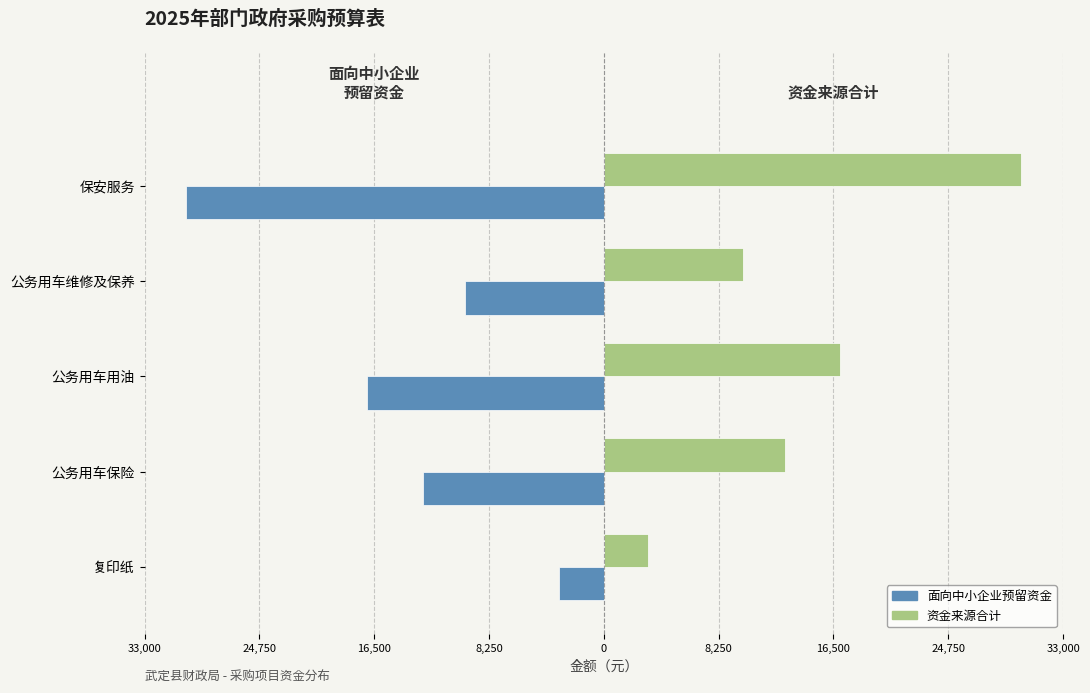

What are all the series names shown in the legend?

面向中小企业预留资金, 资金来源合计